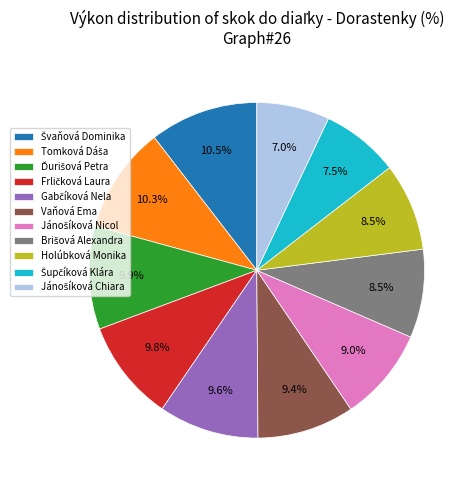

Is there any slice that represents more than half of the pie?

No